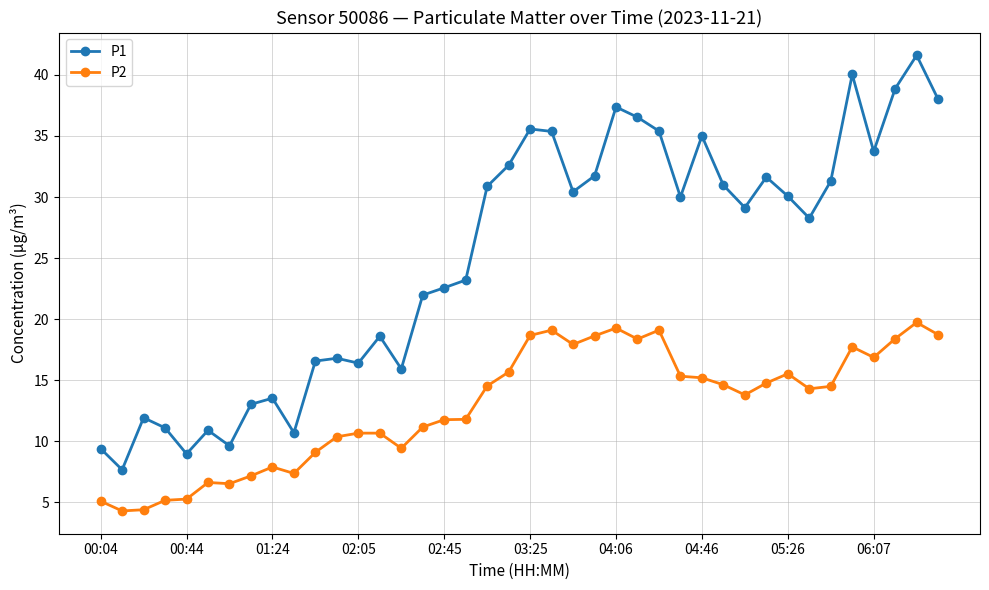

True or false: P1 has more than 1 points higher than both neighbors.

True